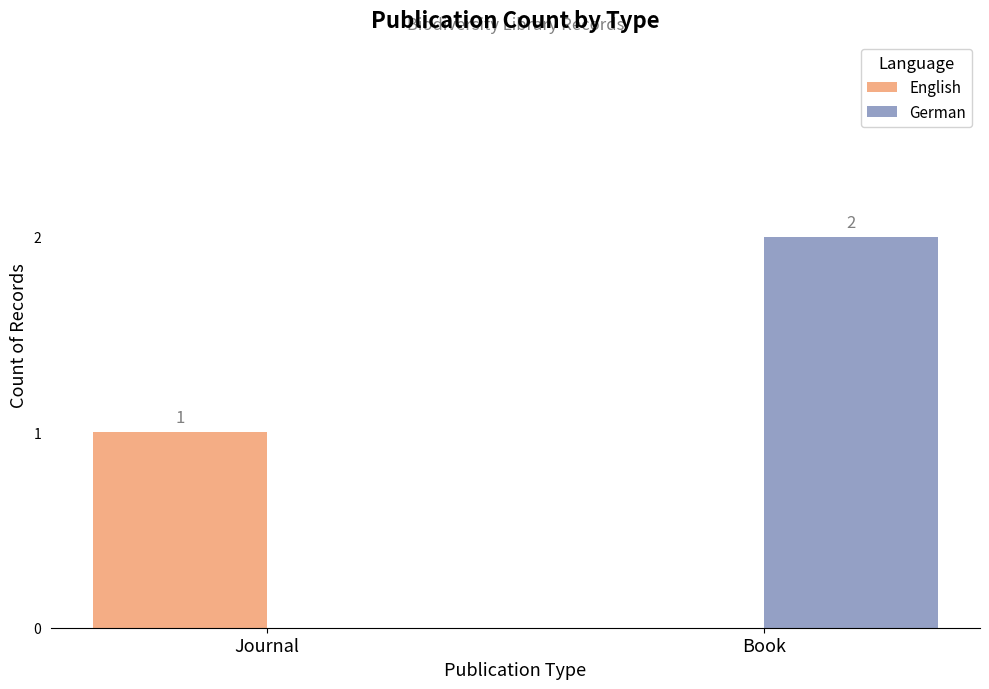

True or false: German has a value of 3 at Book.

False